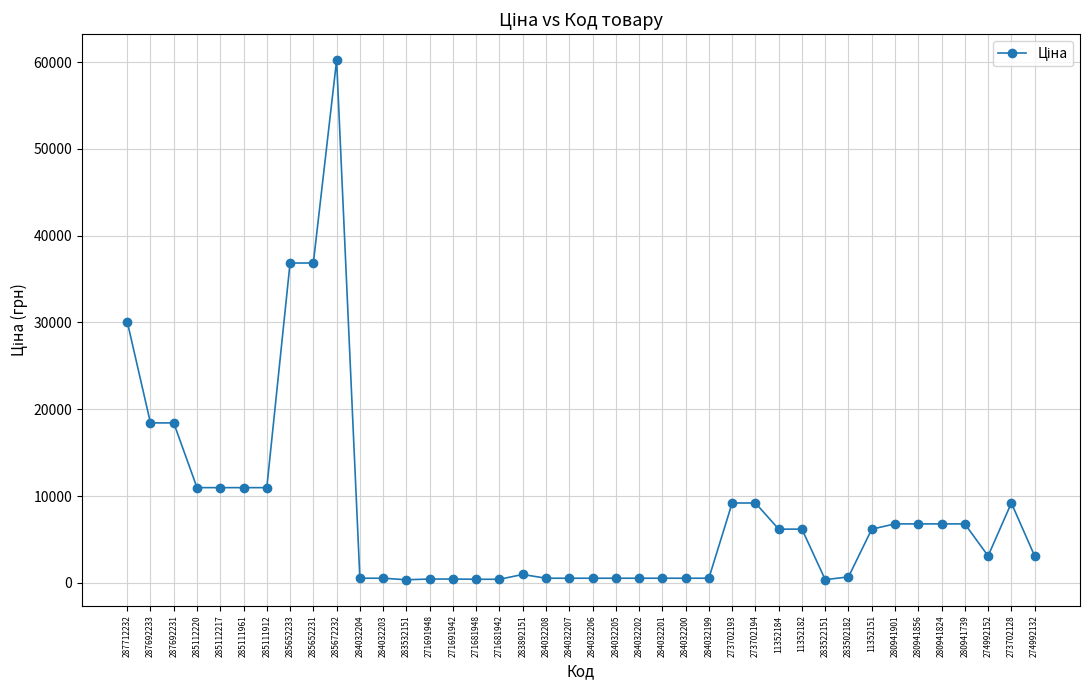

What is the approximate value at 274992132?

3094.7